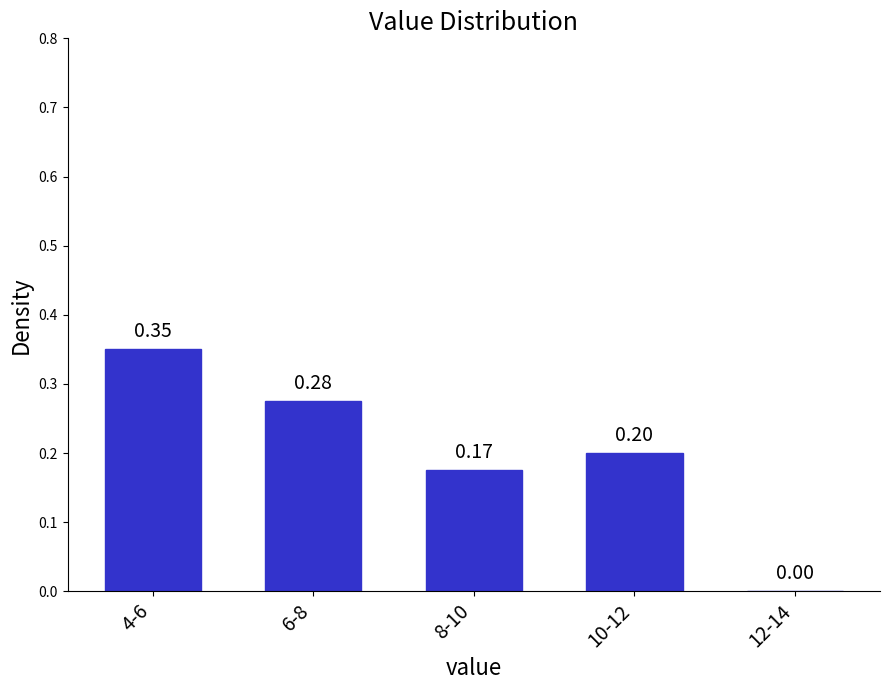

What is the sum of all values?

1.0